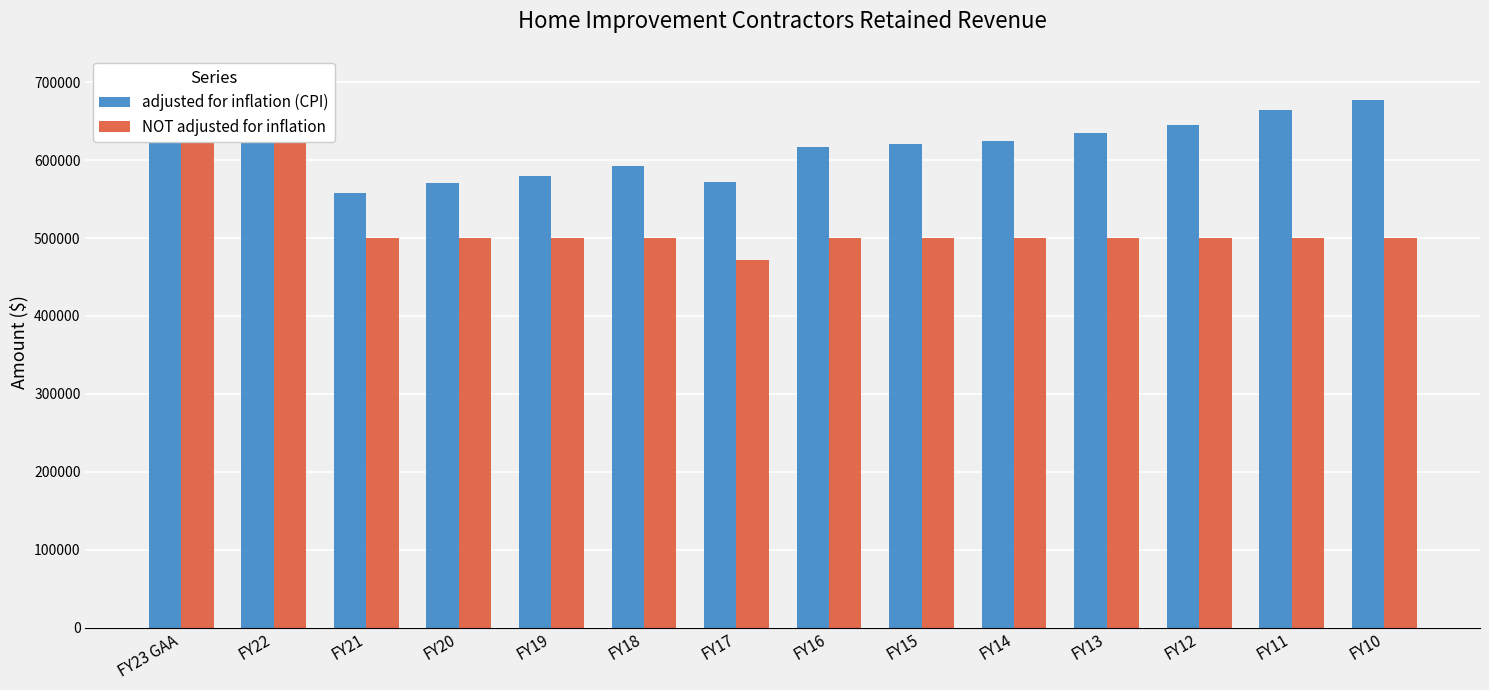

Which series has the largest total across all categories?

adjusted for inflation (CPI)